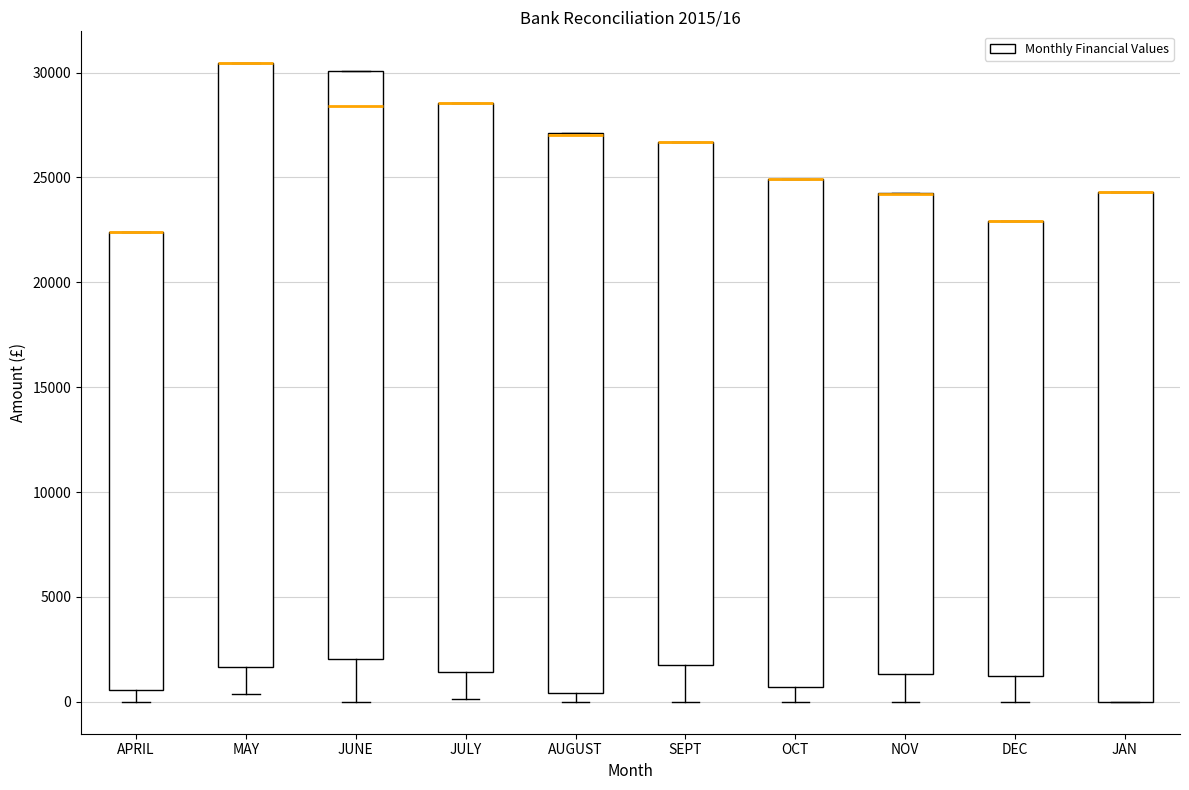

Which box is the tallest, from its lower edge to its upper edge?

MAY